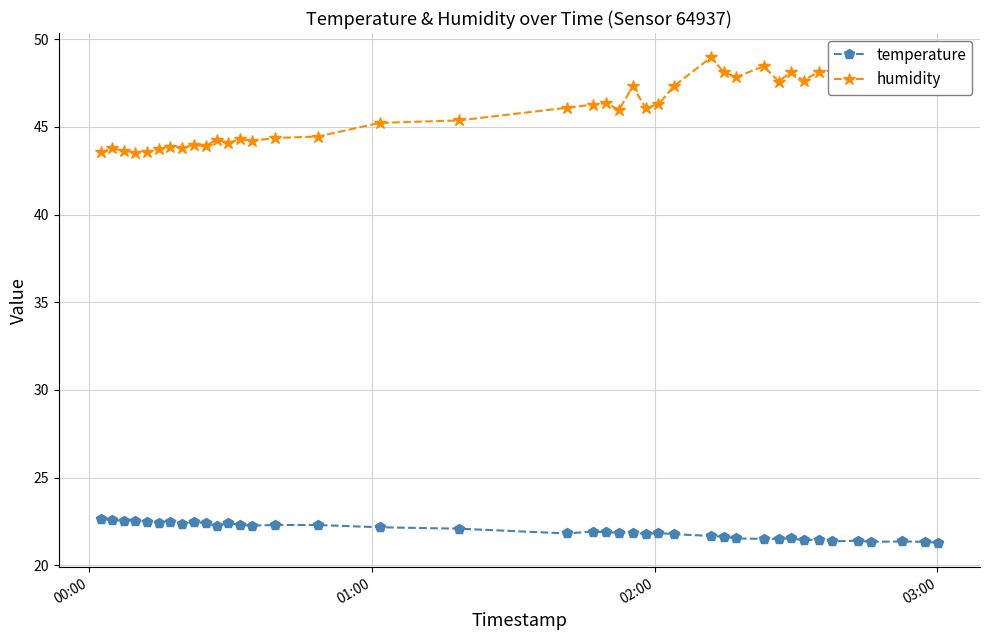

At how many categories does at least one series exceed 40?

40